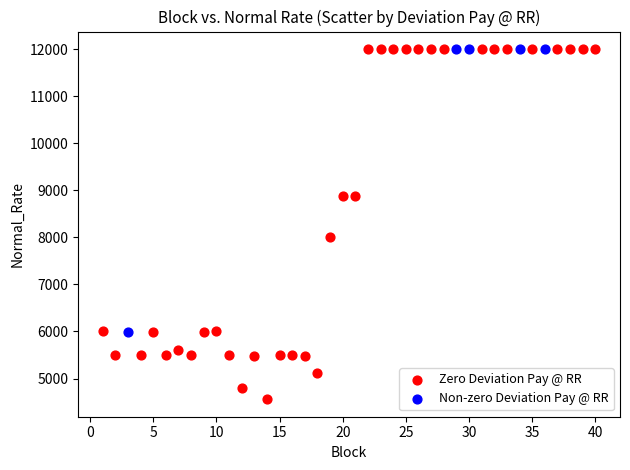

Which series has the largest Y range (max minus min)?

Zero Deviation Pay @ RR